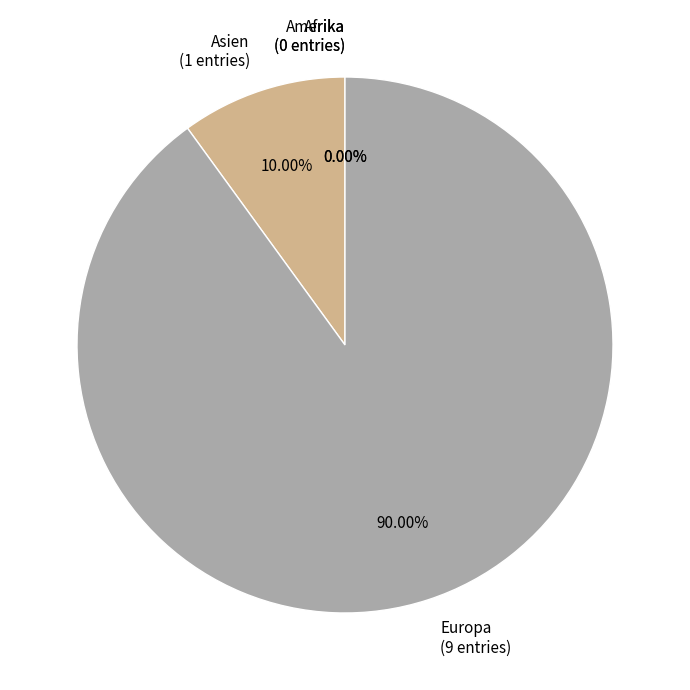

Count the number of slices in the pie.

4